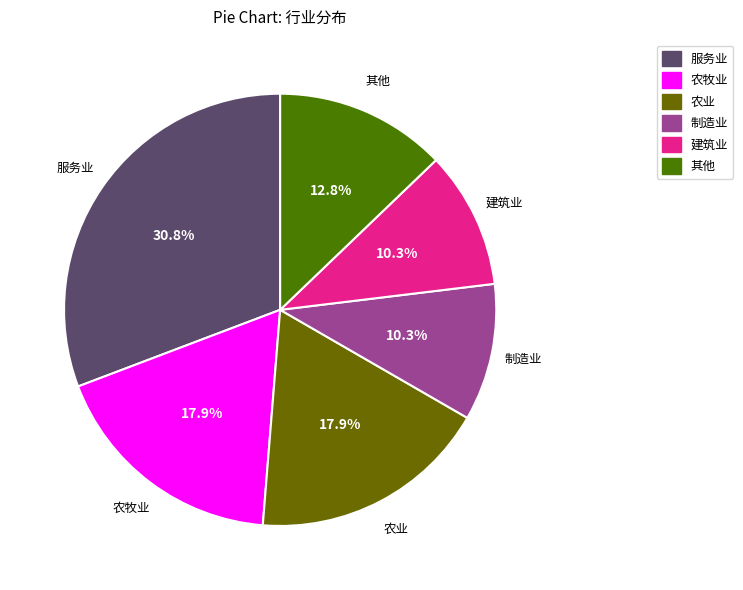

Do 建筑业 and 农业 together represent more than half of the pie?

No